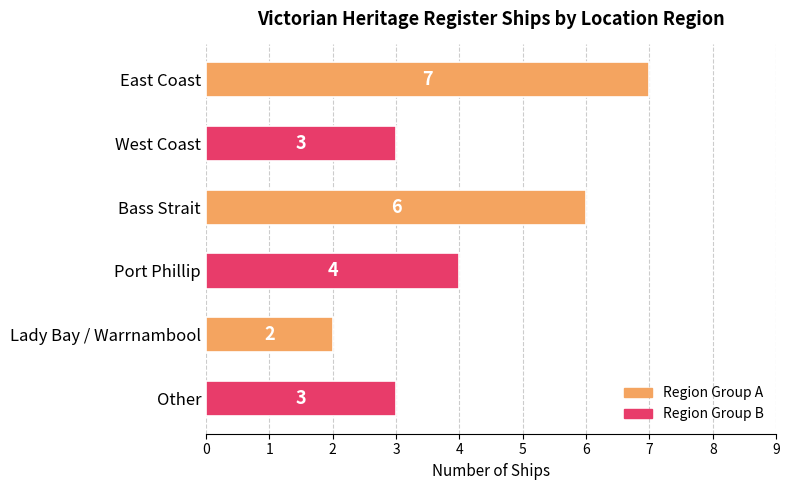

At which label is the value closest to 4?

Port Phillip